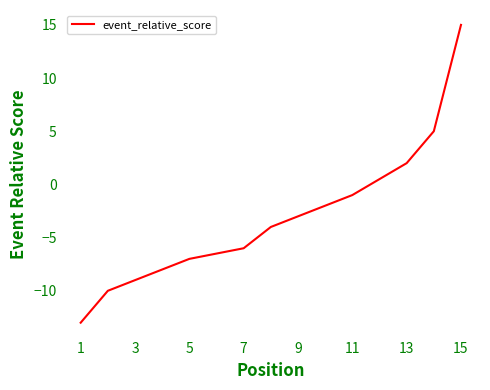

What is the value of the 2nd point from the left?

-10